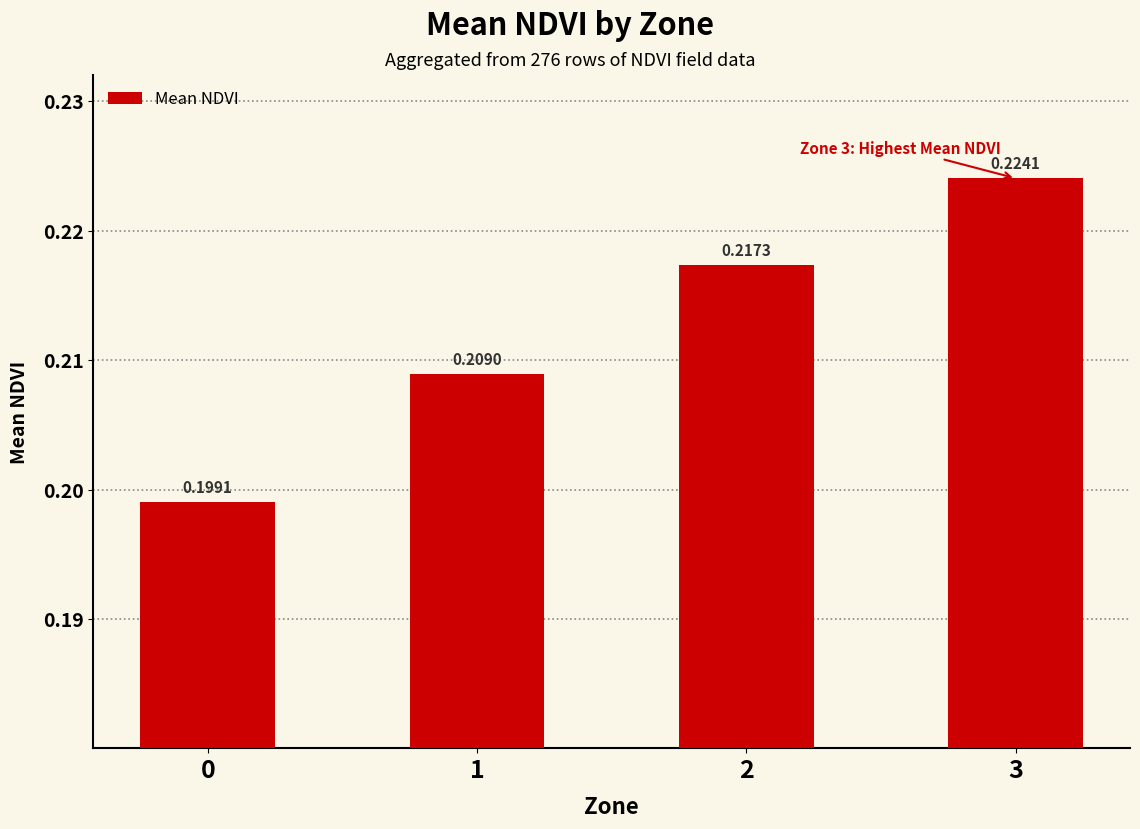

What is the sum of all values?

0.8